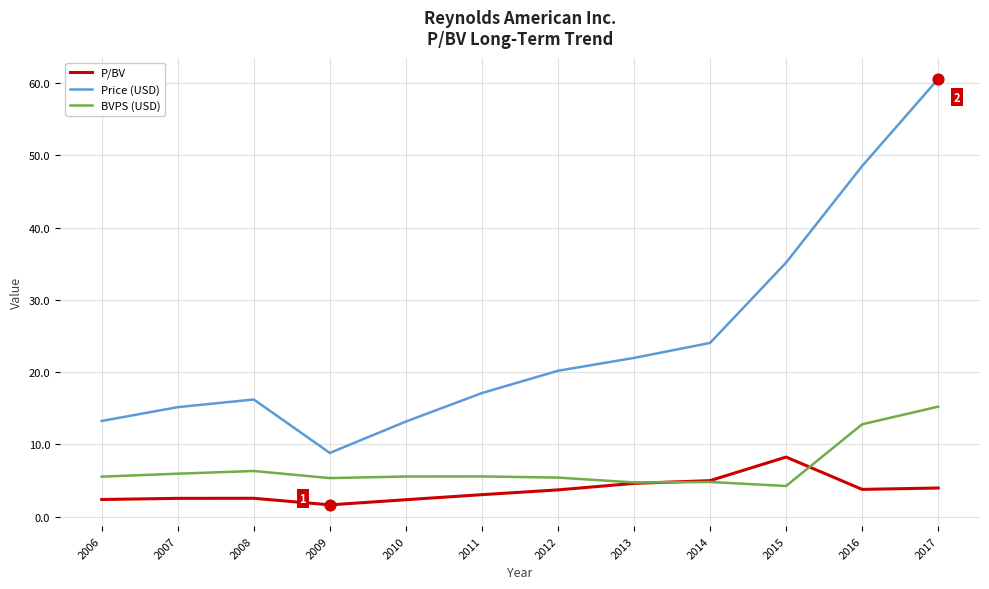

What are all the series names shown in the legend?

P/BV, Price (USD), BVPS (USD)